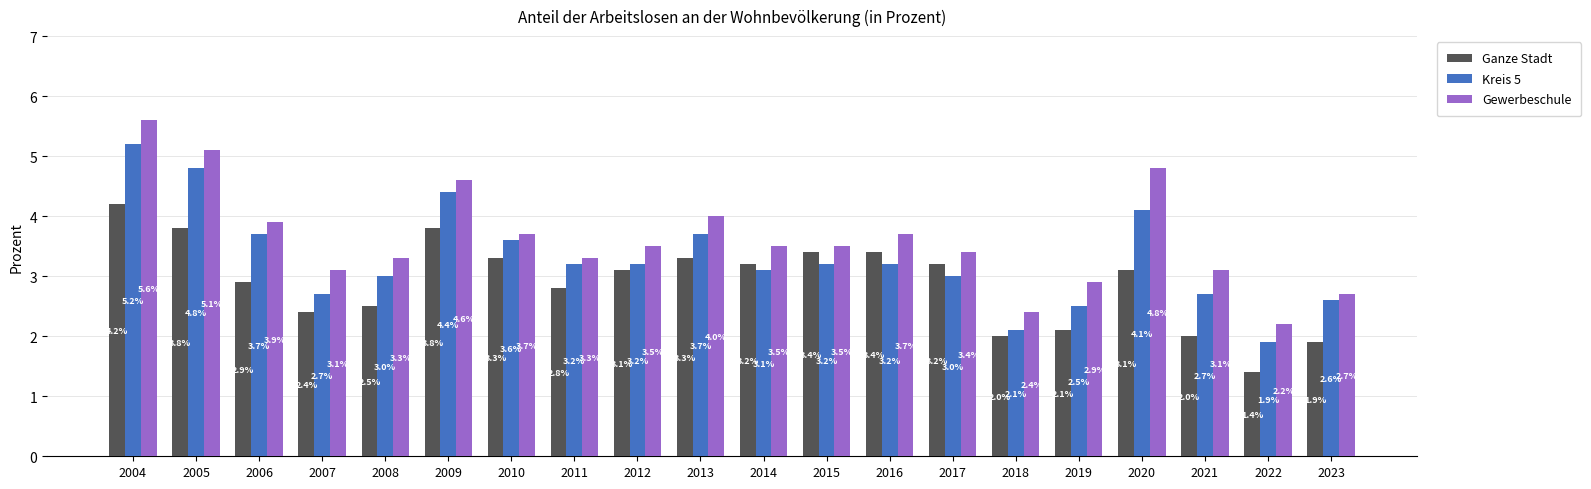

What is the maximum value for Ganze Stadt?

4.2